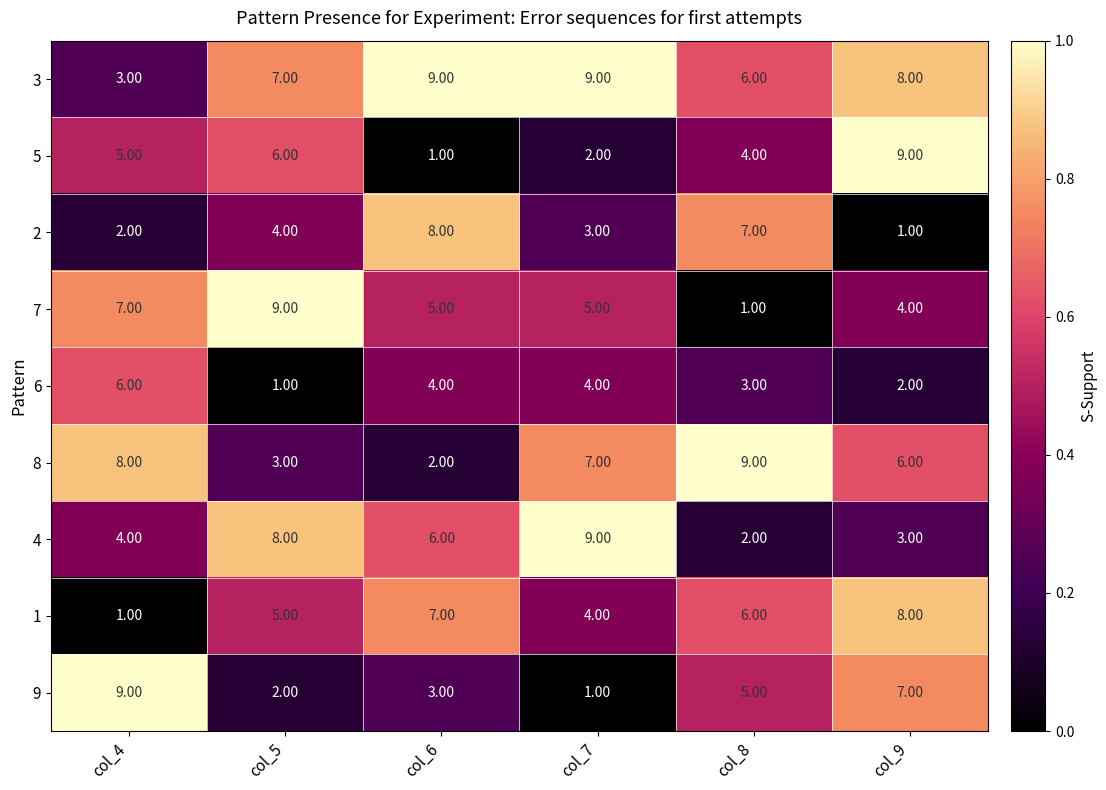

What is the sum of the 9 values at col_8 and col_4?

14